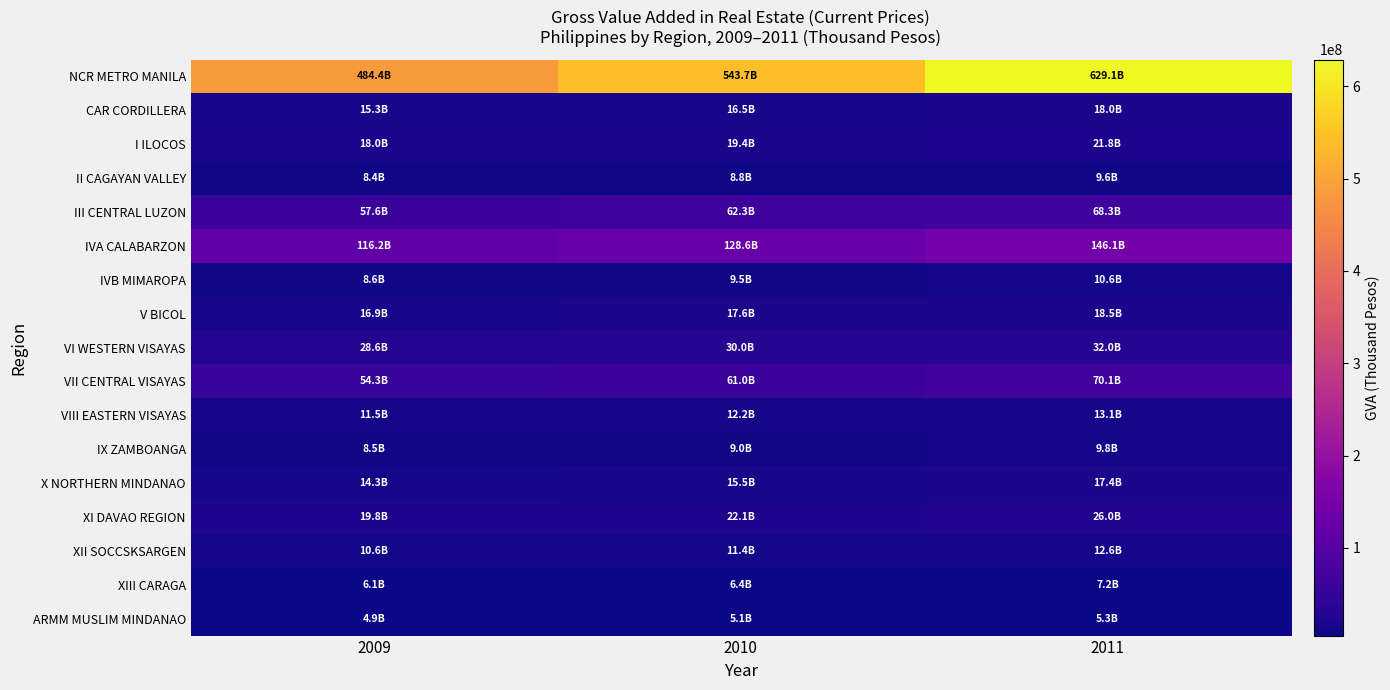

At how many categories does at least one series exceed 115118653?

3